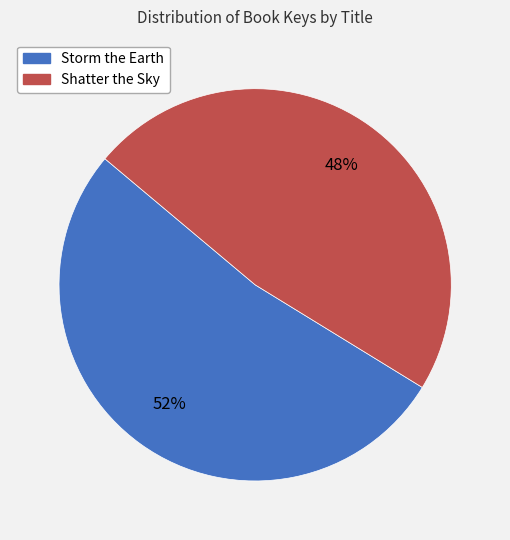

Is there a majority slice in this chart?

Yes